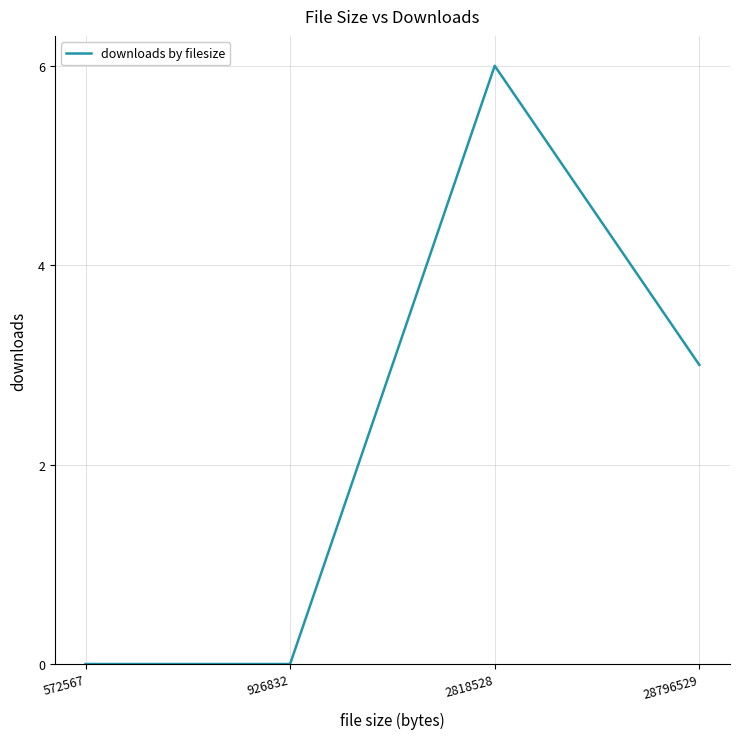

Which has a higher value, 28796529 or 926832?

28796529